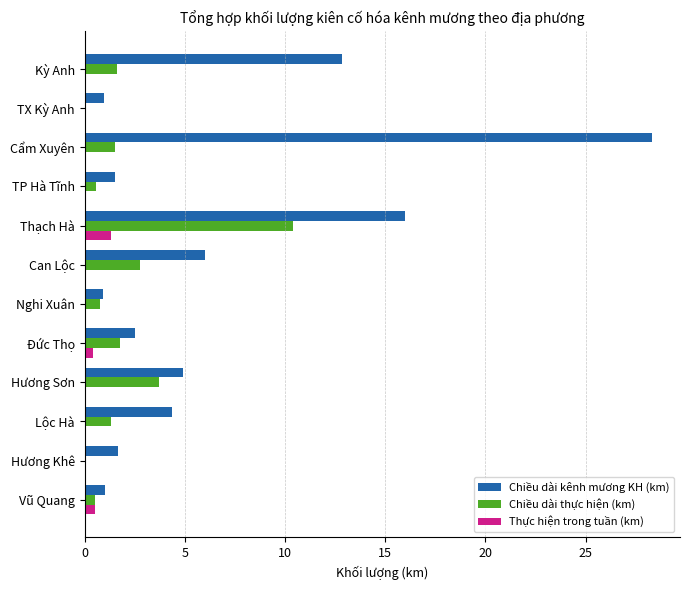

The value of Chiều dài kênh mương KH (km) at Kỳ Anh is 8.6. True or false?

False